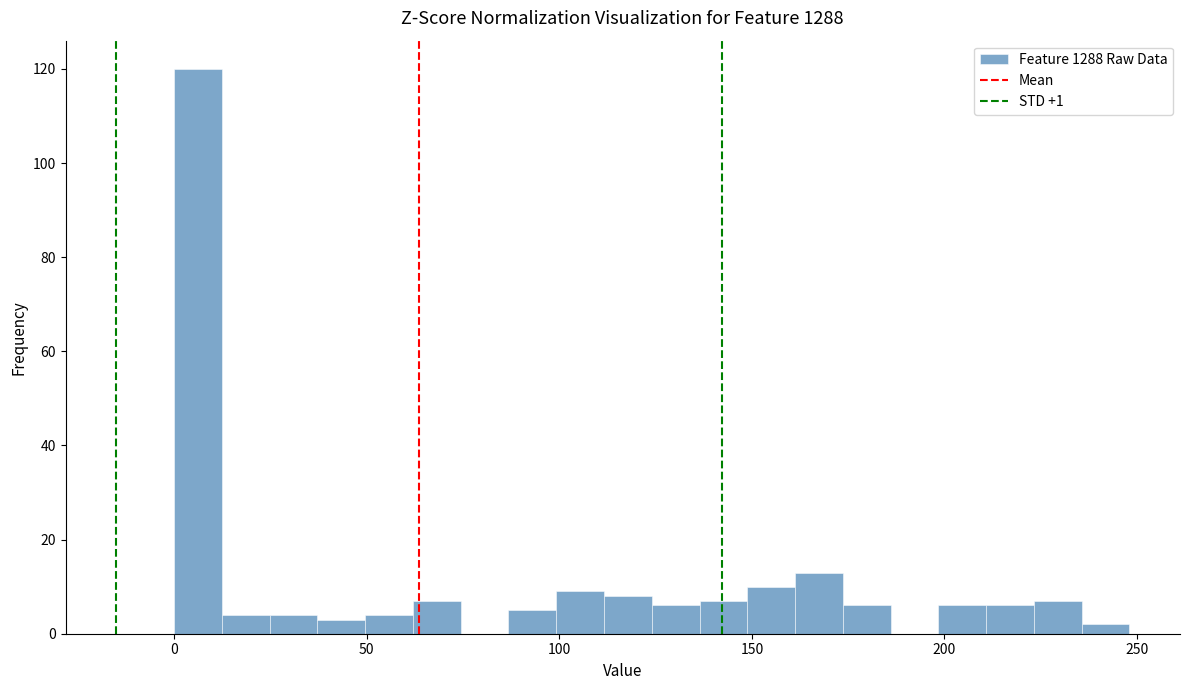

Around what value on the x-axis is the tallest bar? Give the approximate position of its centre, as read against the axis.

5